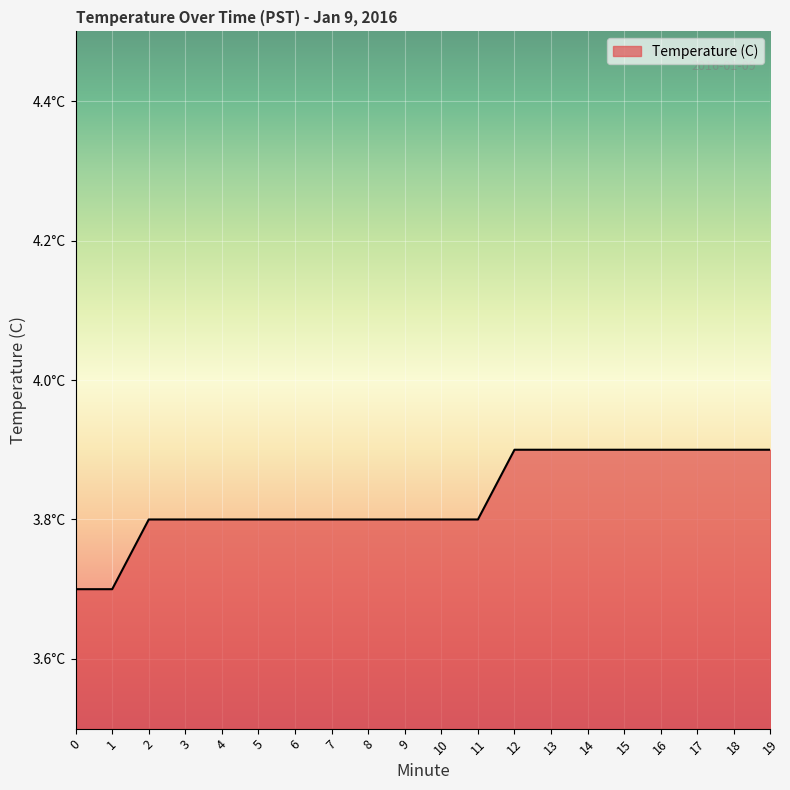

List the labels in order of value, smallest first.

0, 1, 2, 3, 4, 5, 6, 7, 8, 9, 10, 11, 12, 13, 14, 15, 16, 17, 18, 19